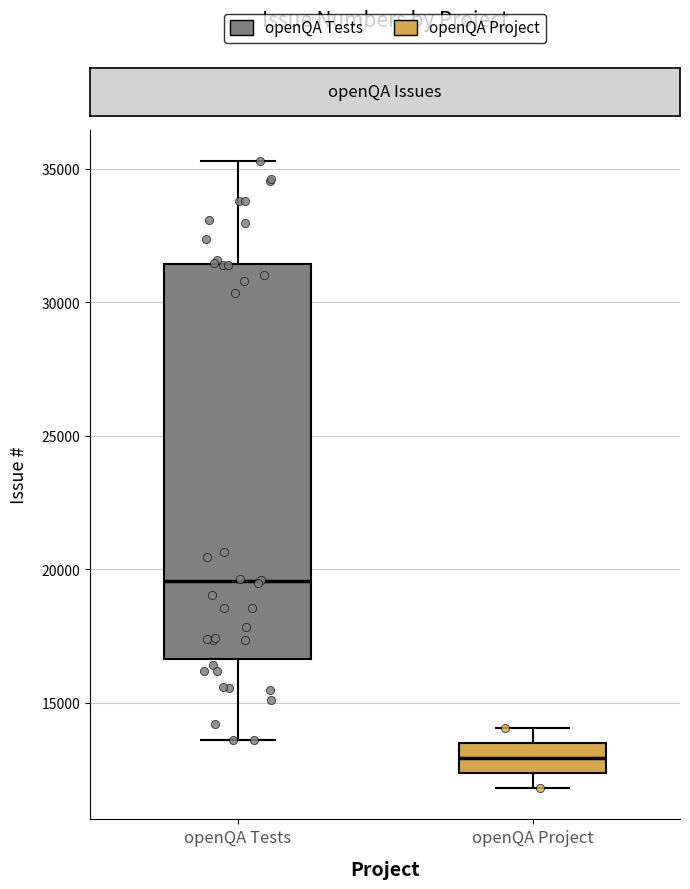

Where is the upper edge of the box for openQA Tests on the y-axis? The values are not printed on the chart, so give them approximately, as read against the axis.

31500